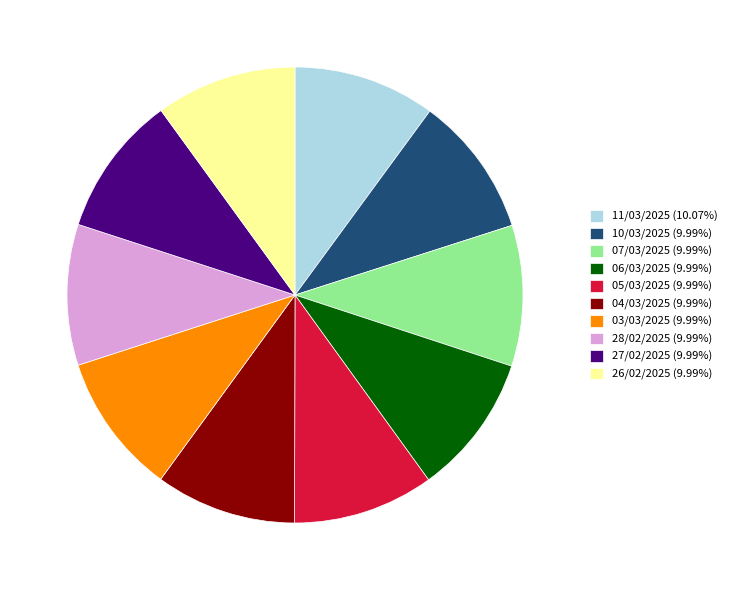

Count the number of slices in the pie.

10